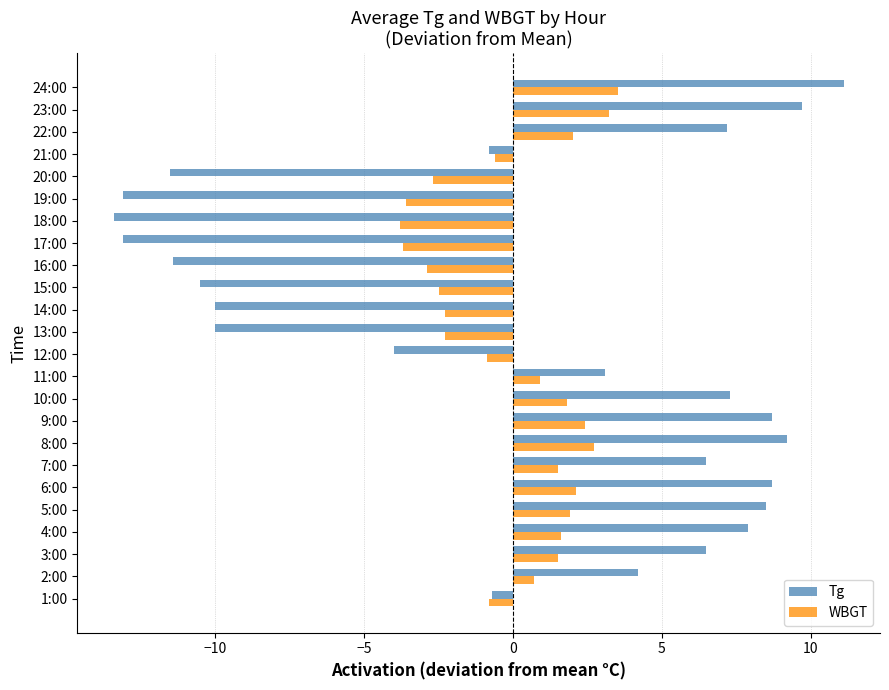

Rank the series at 12:00 from highest to lowest value.

WBGT, Tg